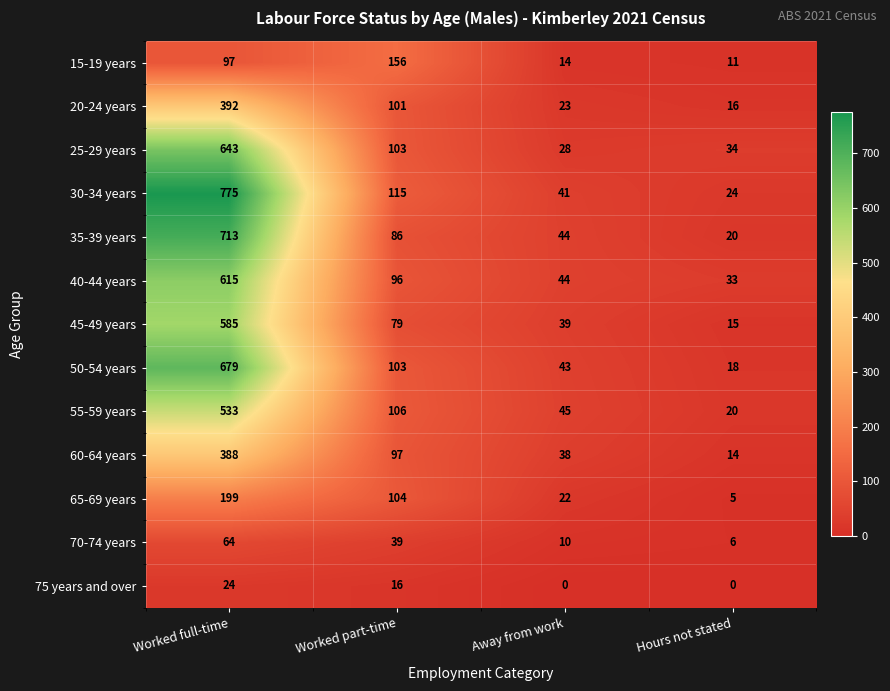

What is the sum of all 75 years and over values?

40